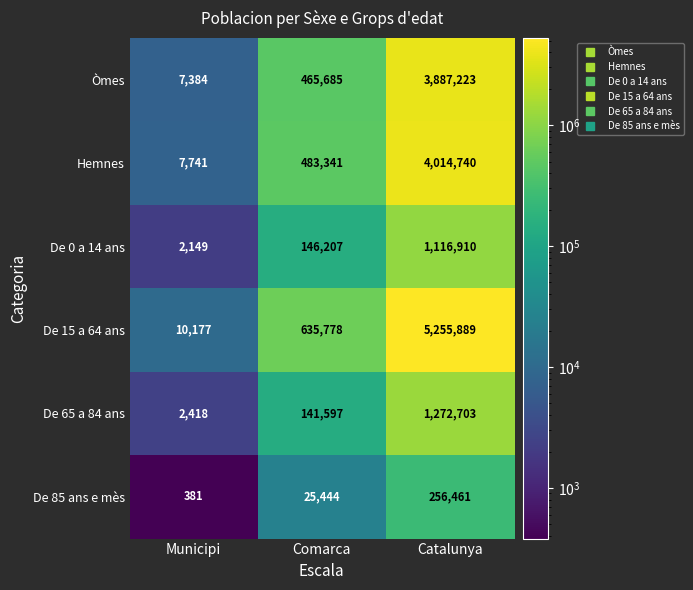

What value does the De 15 a 64 ans series have at Catalunya, to the nearest 100?

5255900